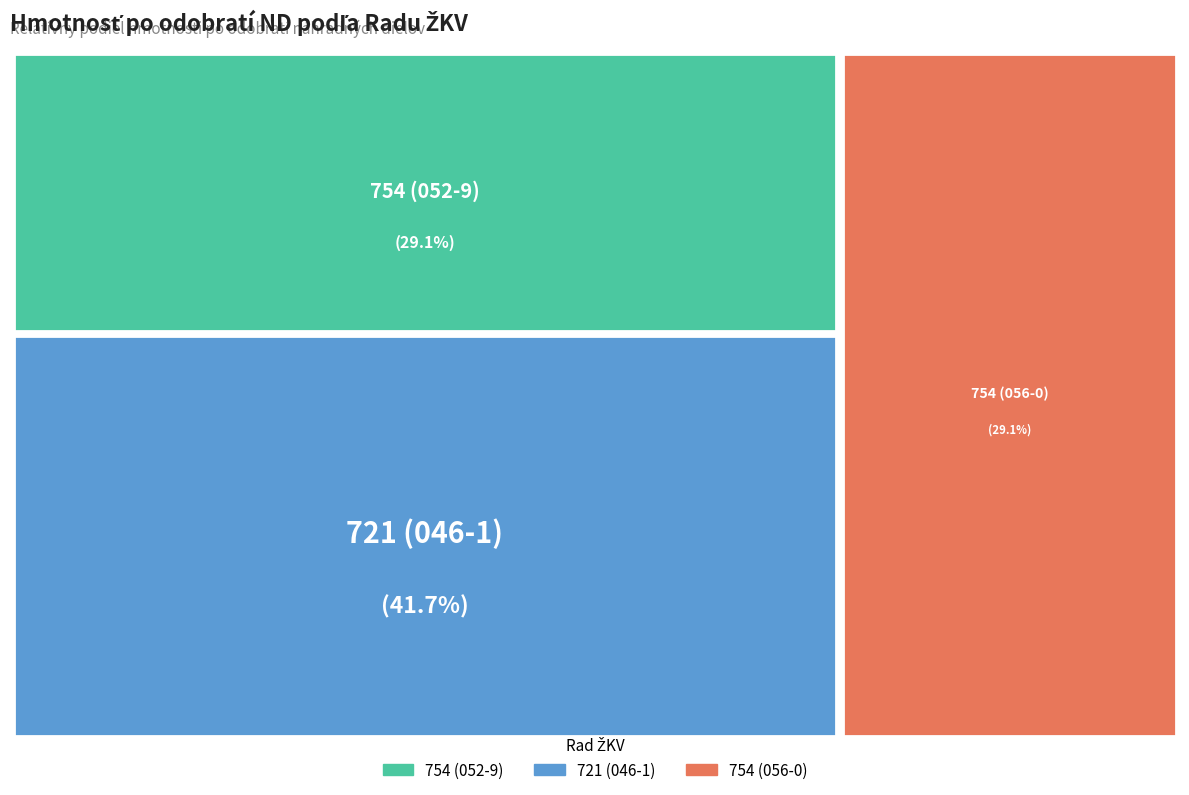

Rank the categories by value from highest to lowest.

721, 754, 754